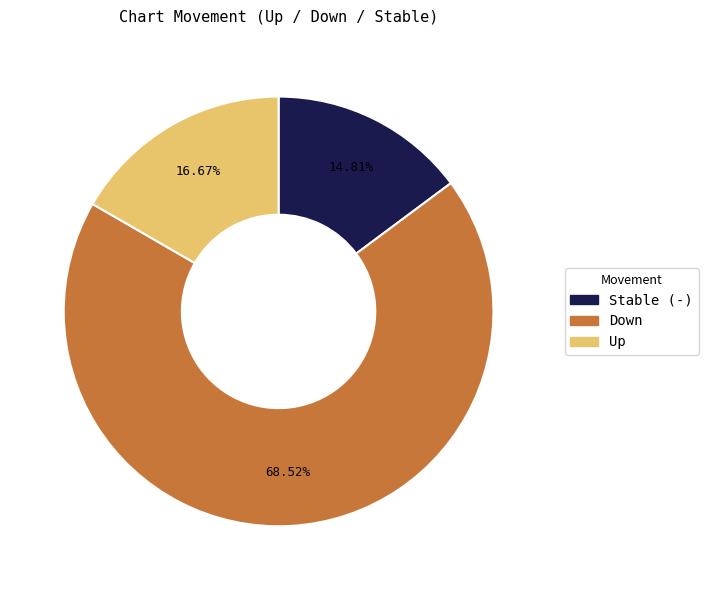

Is there any slice that represents more than half of the pie?

Yes